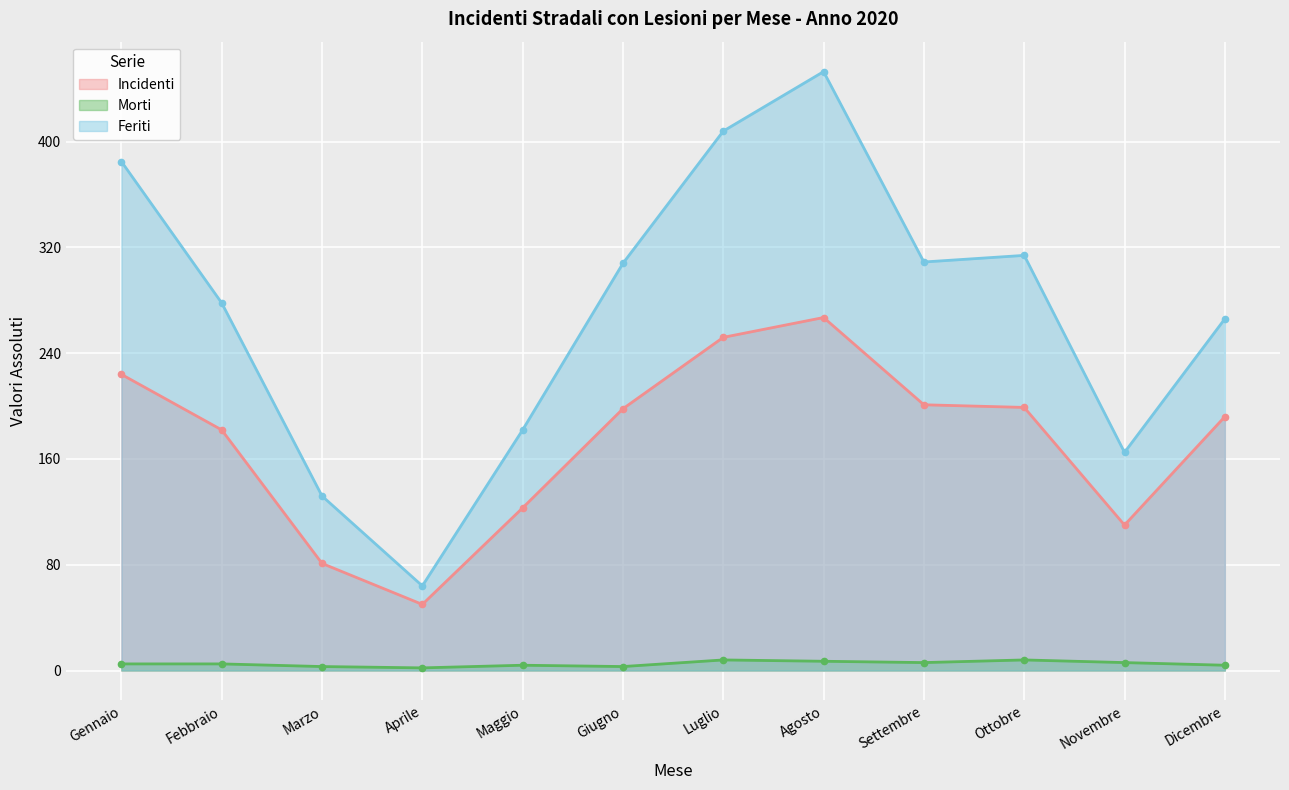

What is the label of the 12th point from the left?

Dicembre